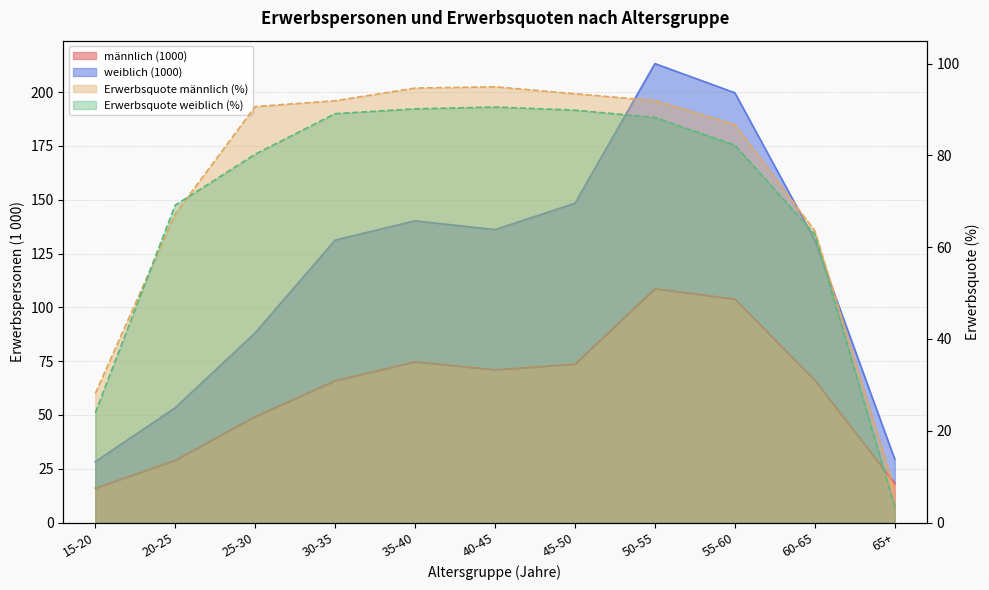

The value of weiblich (1000) at 35-40 is 140.2. True or false?

True